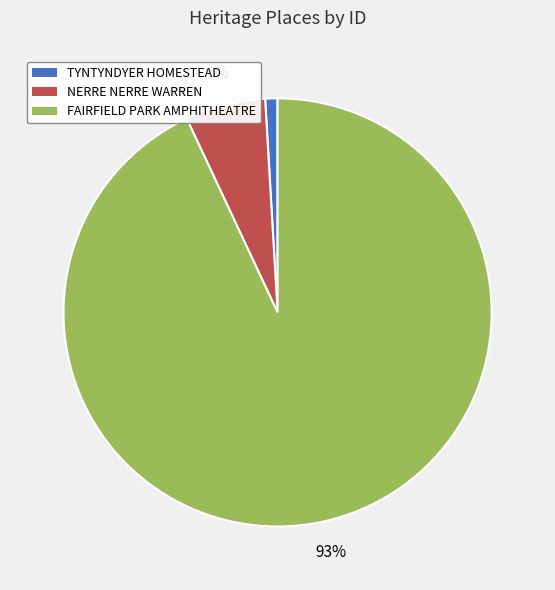

To the nearest percent, what percentage of the pie is NERRE NERRE WARREN?

6%